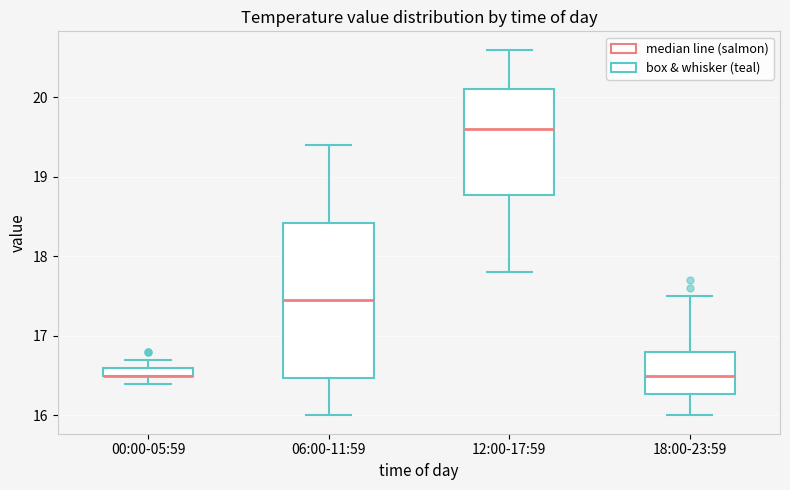

Which box is the tallest, from its lower edge to its upper edge?

06:00-11:59